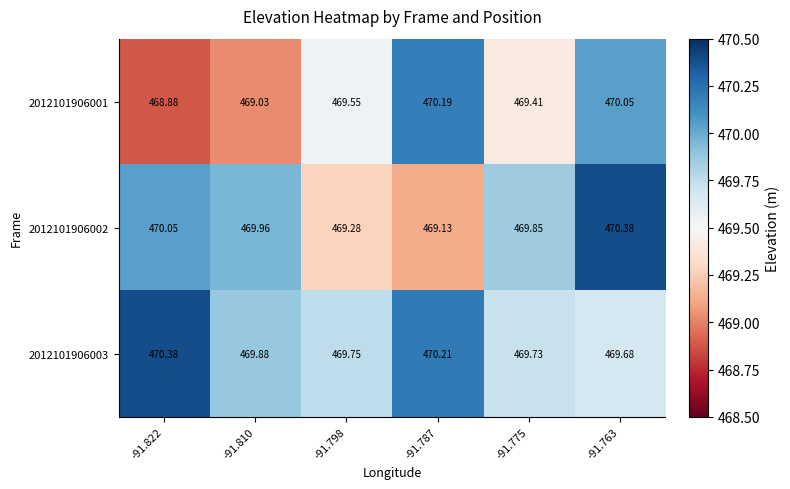

Which series has the widest spread of values?

2012101906001